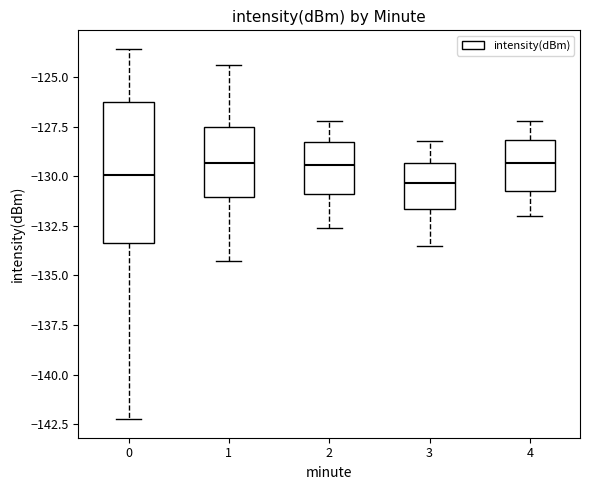

Reading left to right, transcribe this box plot: for each box, give where its median line is, the range the box spans, and where its two whiskers end, as read against the y-axis. The values are not printed on the chart, so give them approximately, as read against the axis.

0: median -130.0, box -133.5 to -126.5, whiskers -142.5 to -123.5
1: median -129.5, box -131.0 to -127.5, whiskers -134.5 to -124.5
2: median -129.5, box -131.0 to -128.0, whiskers -132.5 to -127.0
3: median -130.5, box -131.5 to -129.5, whiskers -133.5 to -128.0
4: median -129.5, box -130.5 to -128.0, whiskers -132.0 to -127.0